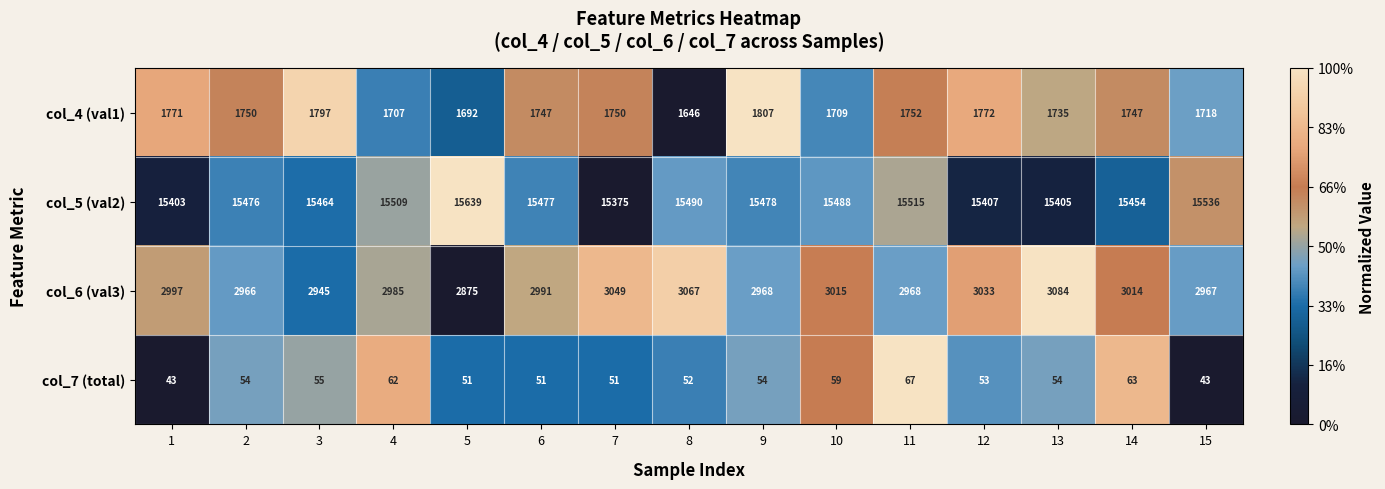

Is the value of col_4 (val1) at 2 greater than the value of col_7 (total) at 4?

Yes